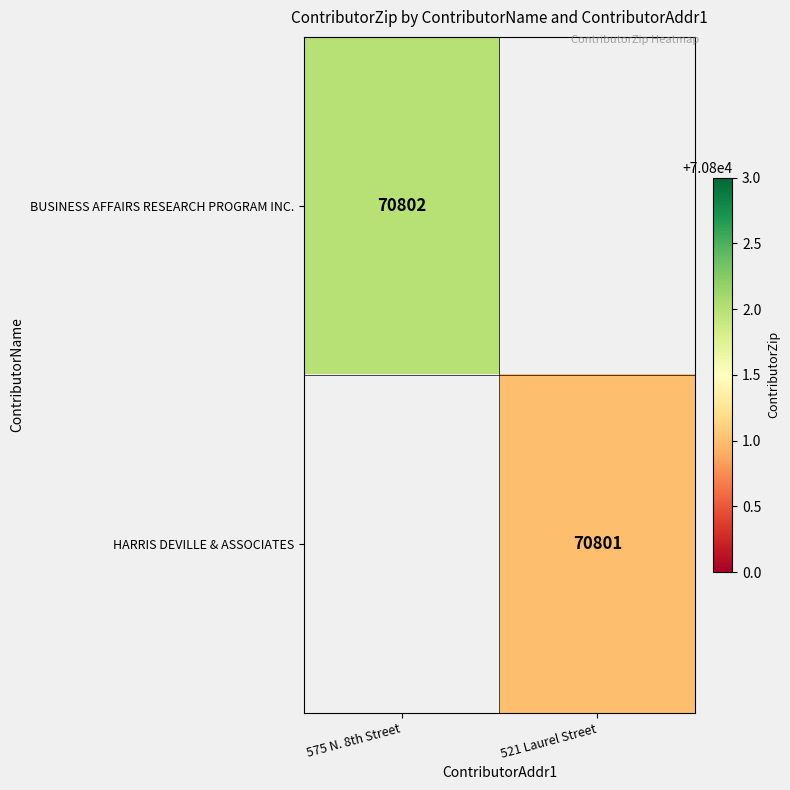

Count the number of data series in this chart.

2